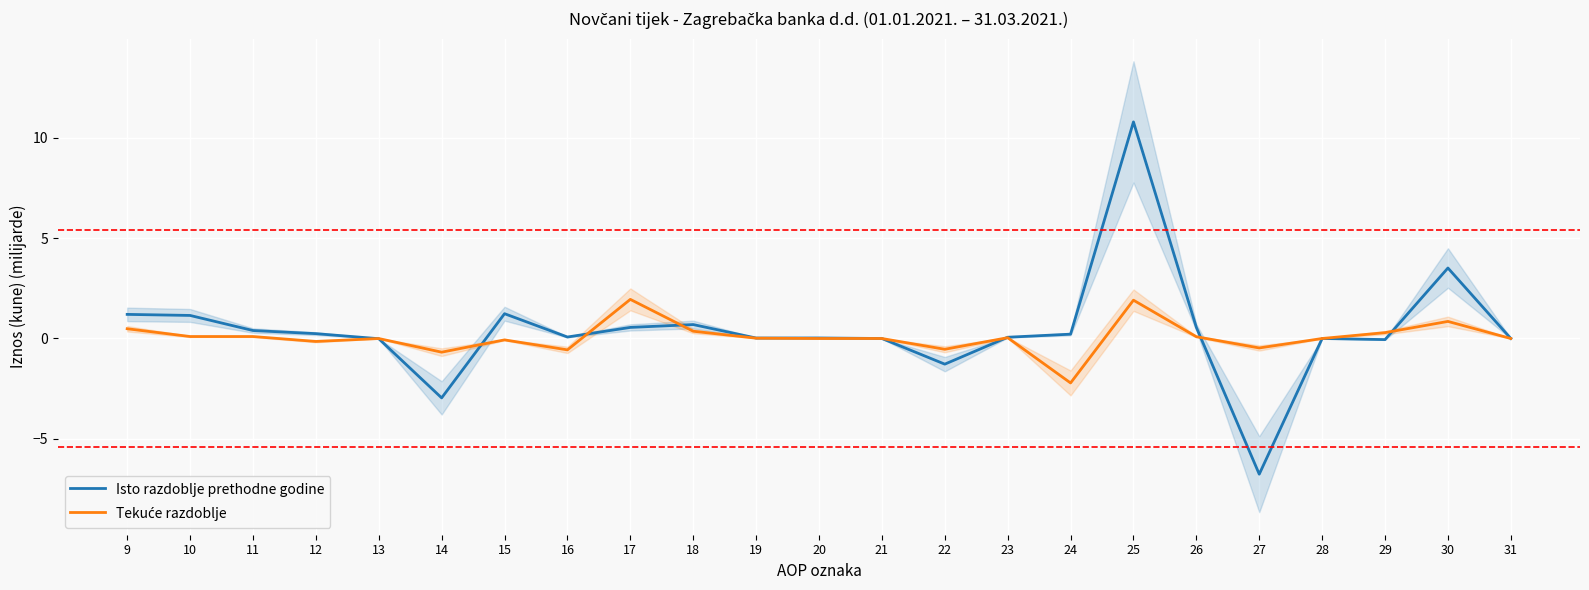

How many data points in Tekuće razdoblje are less than 0?

10